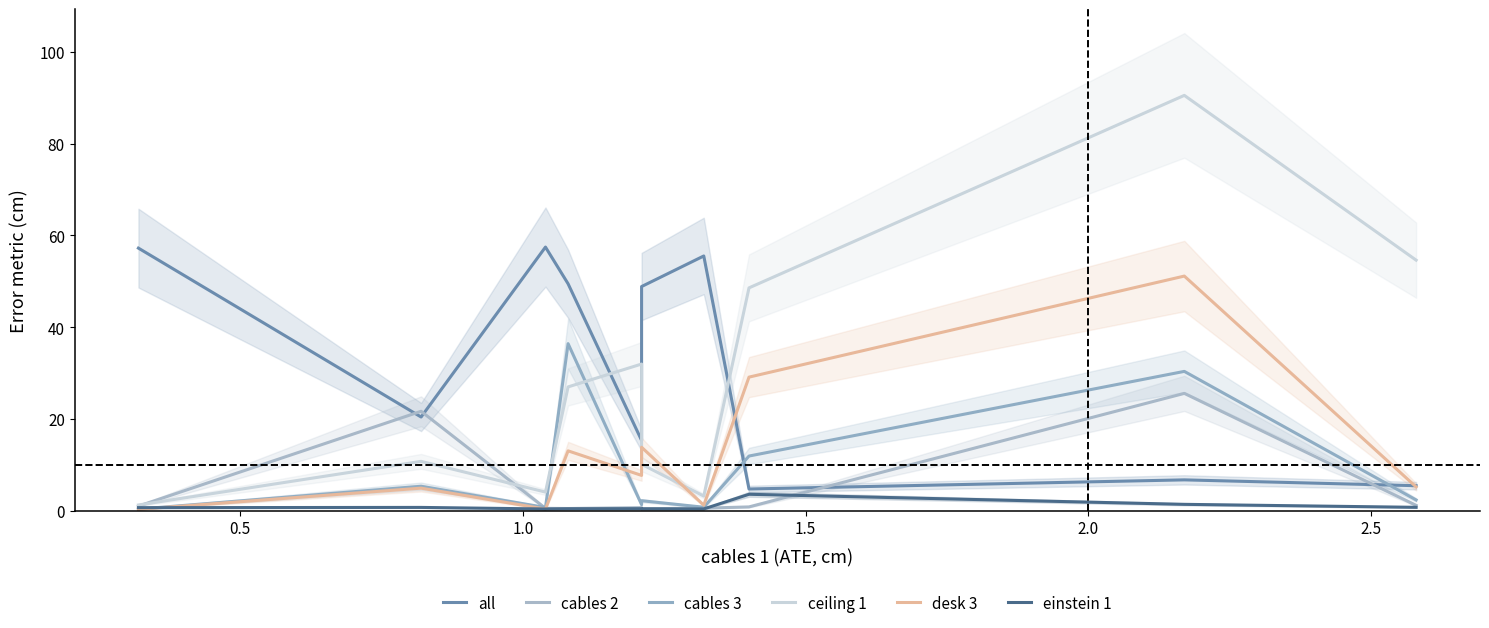

What is the highest value of the desk 3 series?

51.1